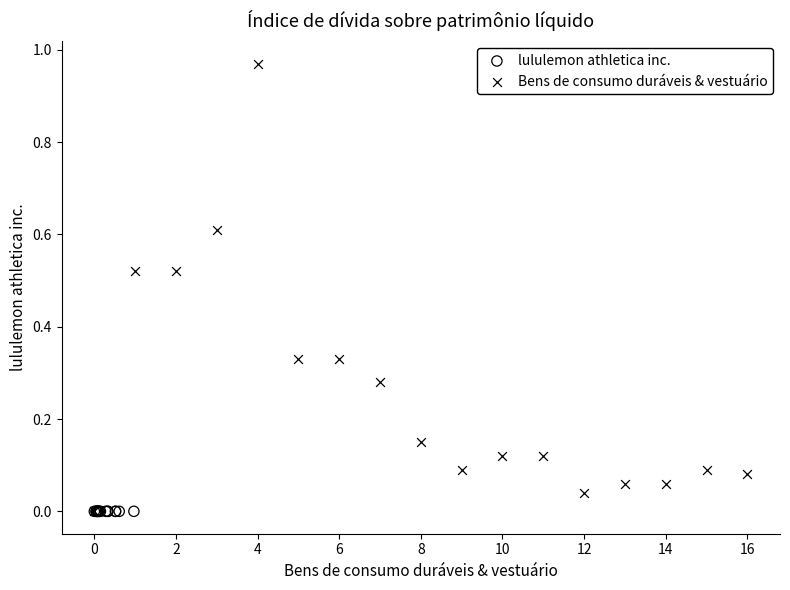

Which series reaches the maximum Y coordinate?

Bens de consumo duráveis & vestuário